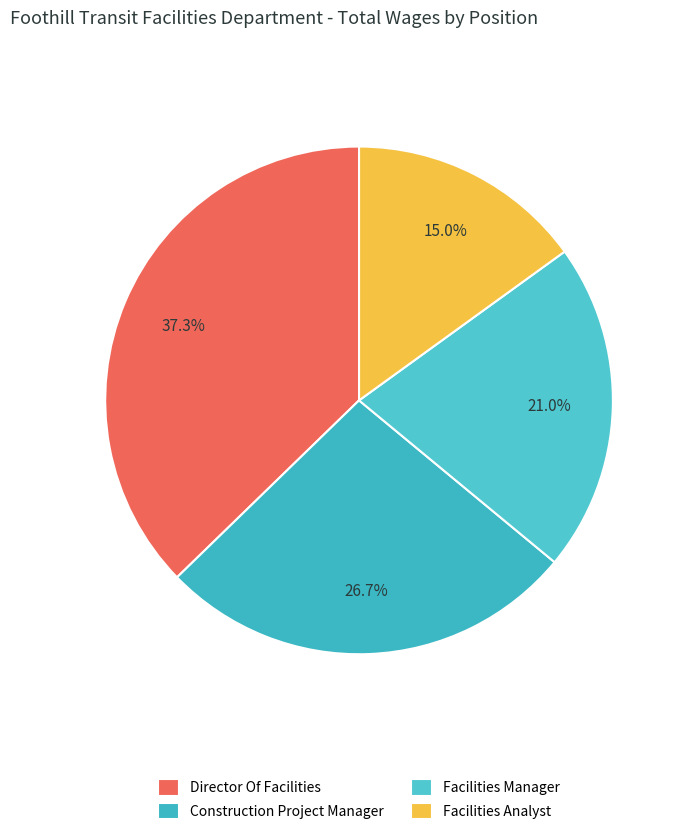

Combined, do Director Of Facilities and Facilities Analyst account for over 50%?

Yes